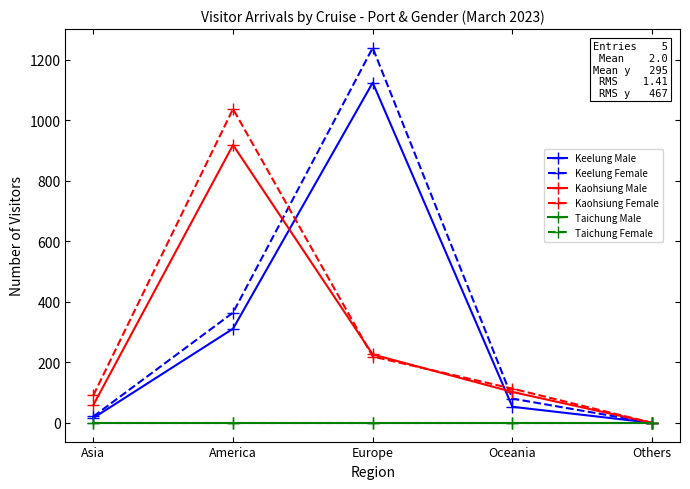

Which category has the highest value across all series?

Europe